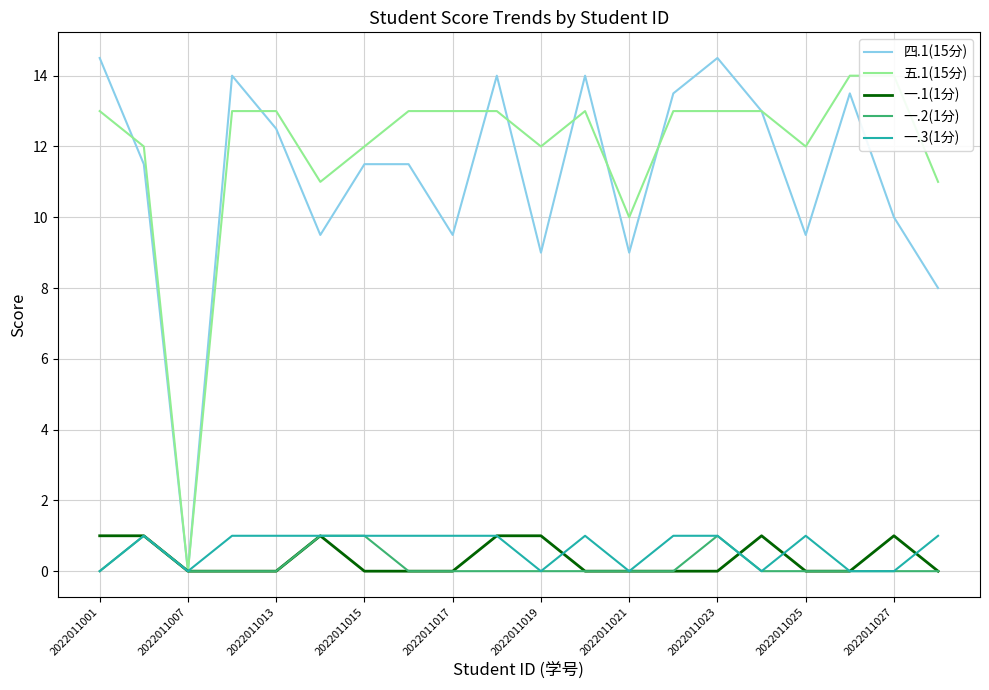

At which label does 四.1(15分) reach its minimum?

2022011007